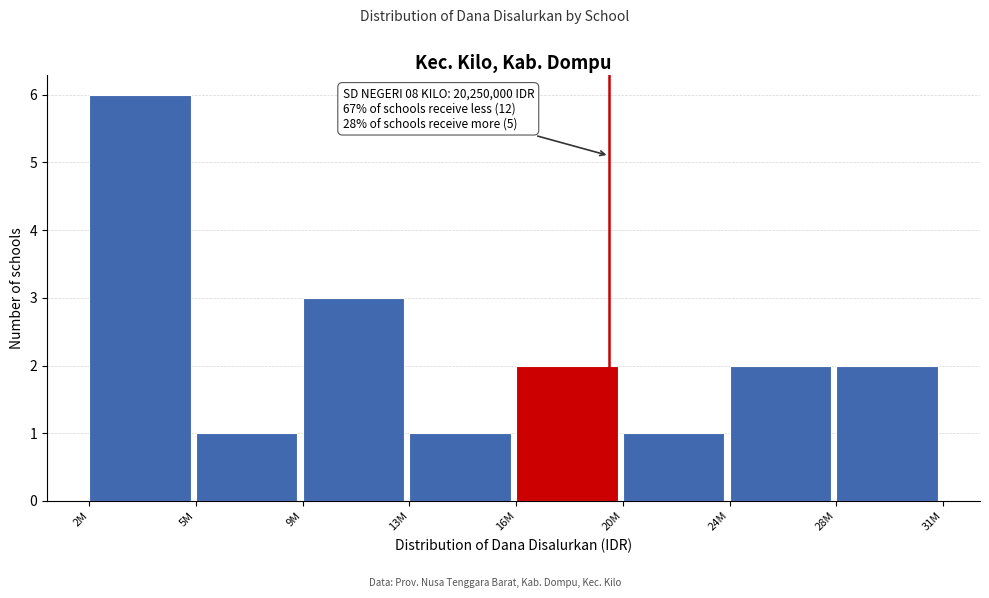

Reading left to right, extract all data points from this chart.

2M=6	5M=1	9M=3	13M=1	16M=2	20M=1	24M=2	28M=2